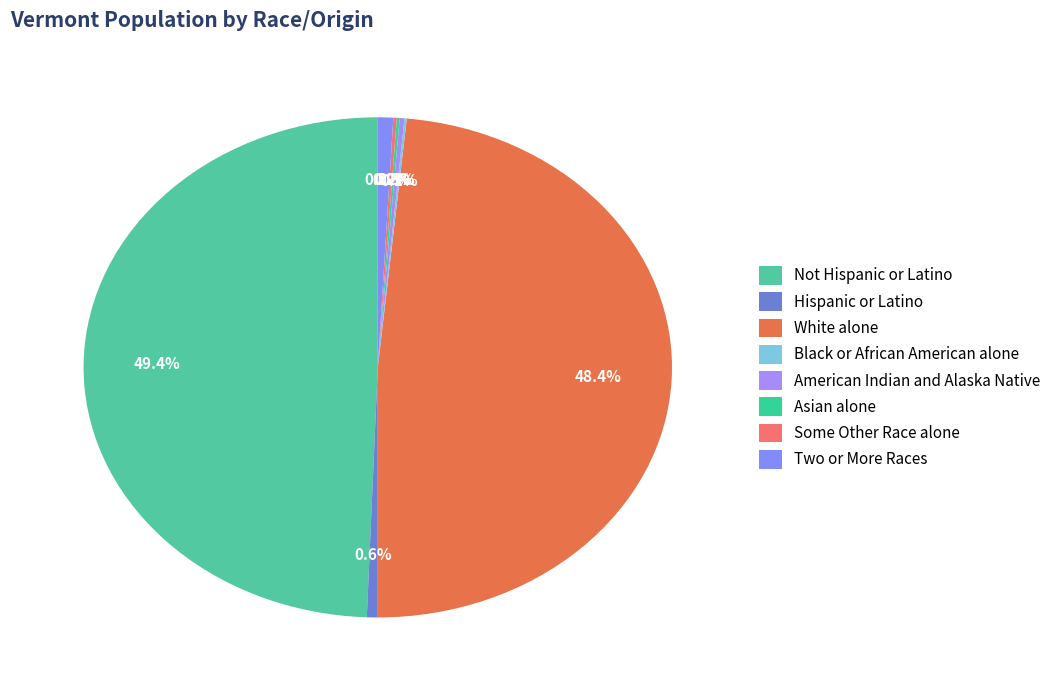

To the nearest percent, what is the combined percentage of Not Hispanic or Latino and Asian alone?

50%